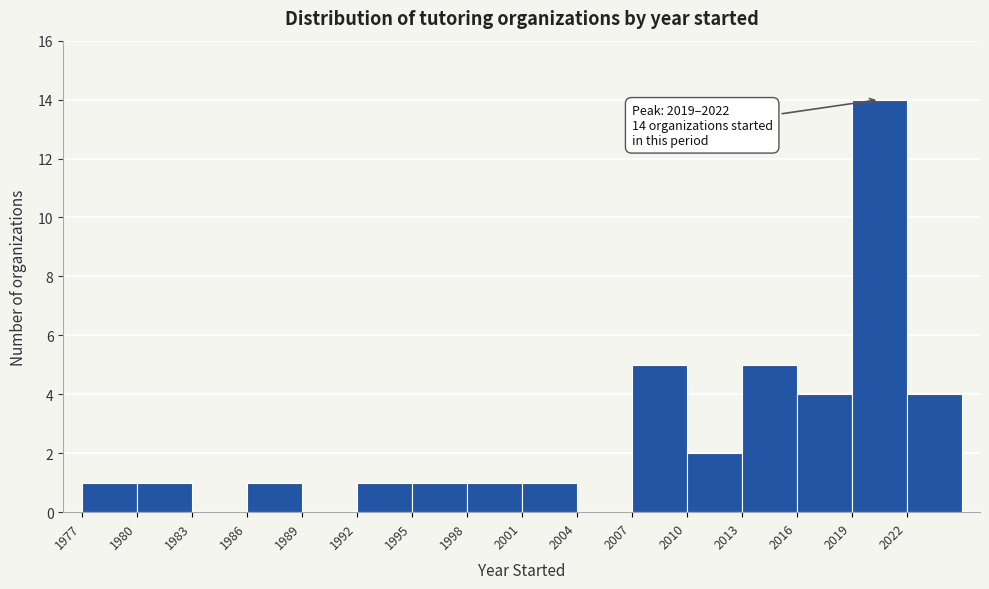

Over which range of the x-axis is the bar tallest?

2019 to 2022